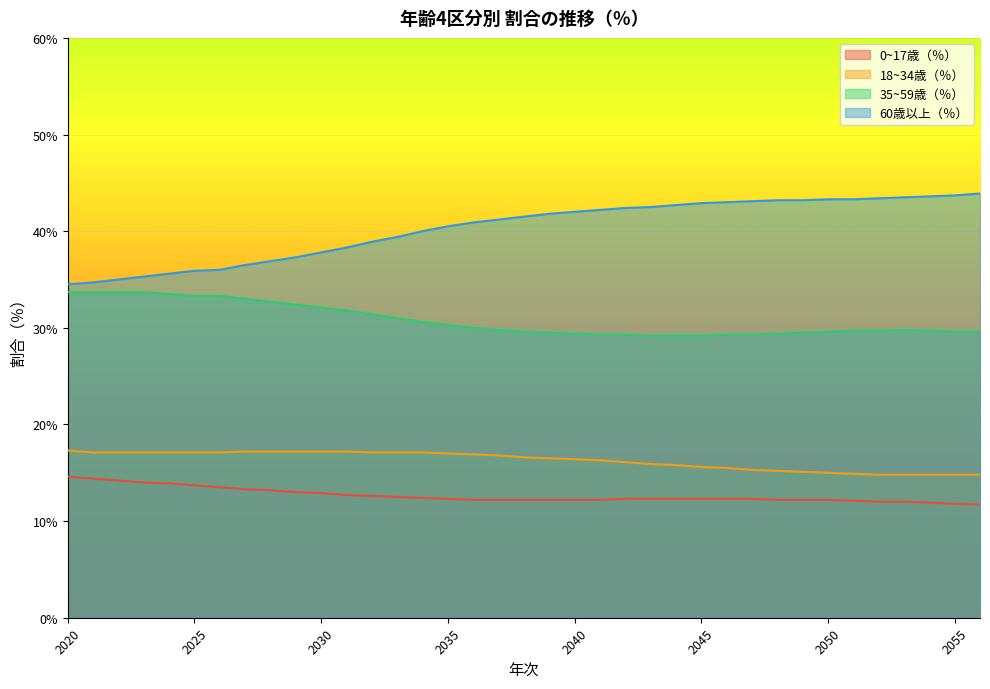

At which label does 0~17歳（％） reach its minimum?

2056